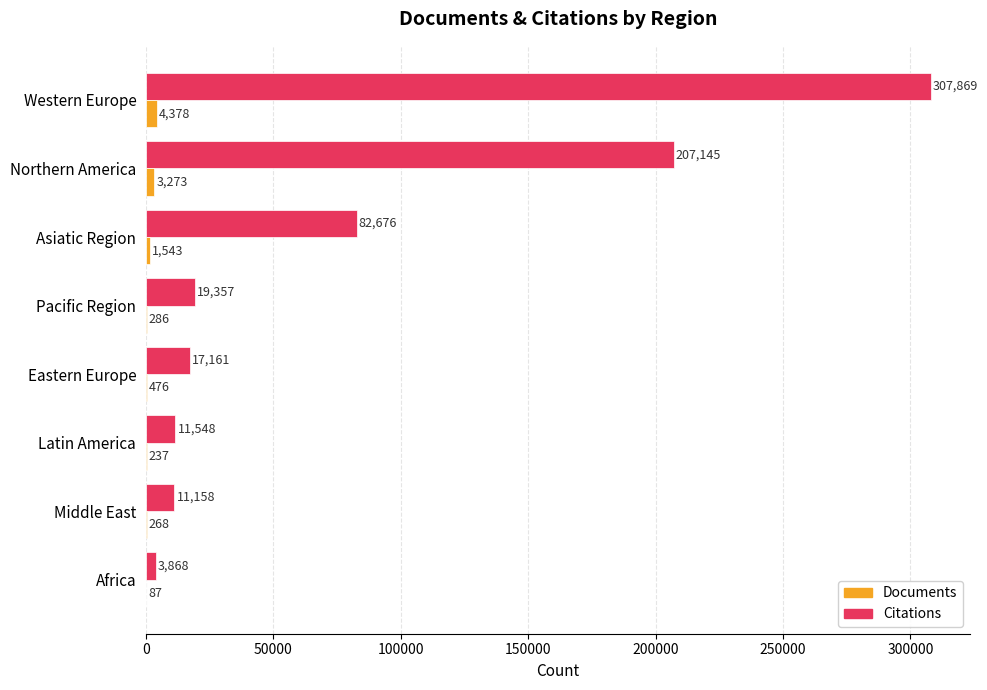

What is the maximum value shown in the chart?

307869